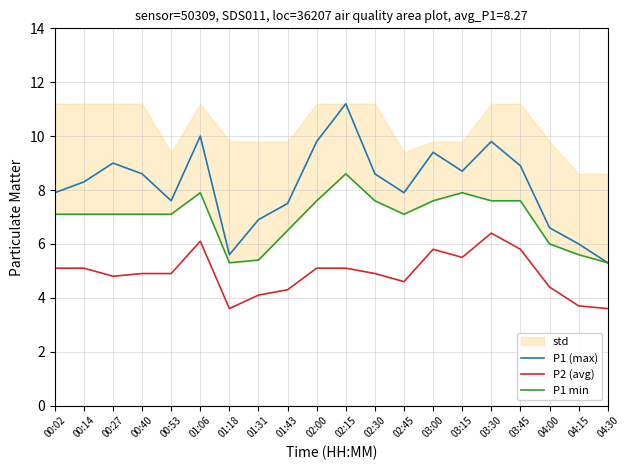

At 01:43, list the series in order from smallest to largest.

P2 (avg), P1 min, P1 (max)